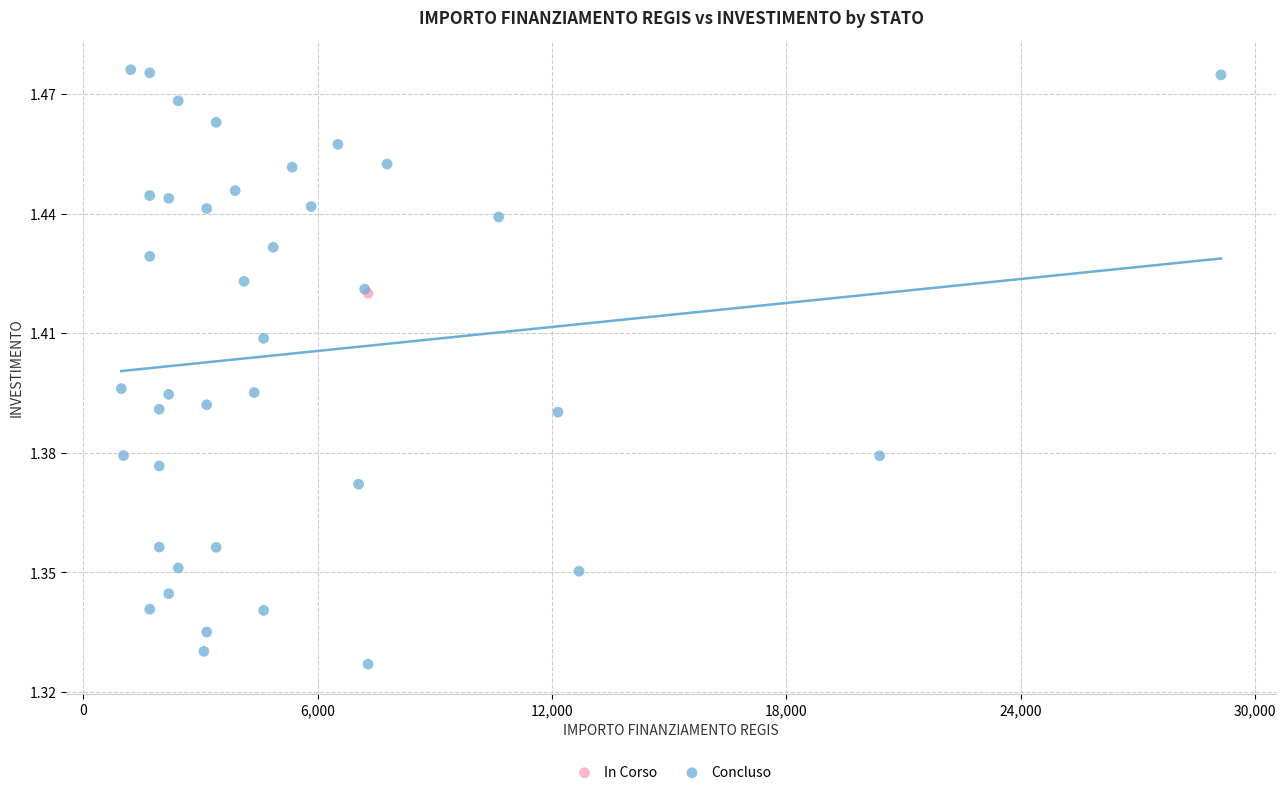

What are all the series names shown in the legend?

In Corso, Concluso